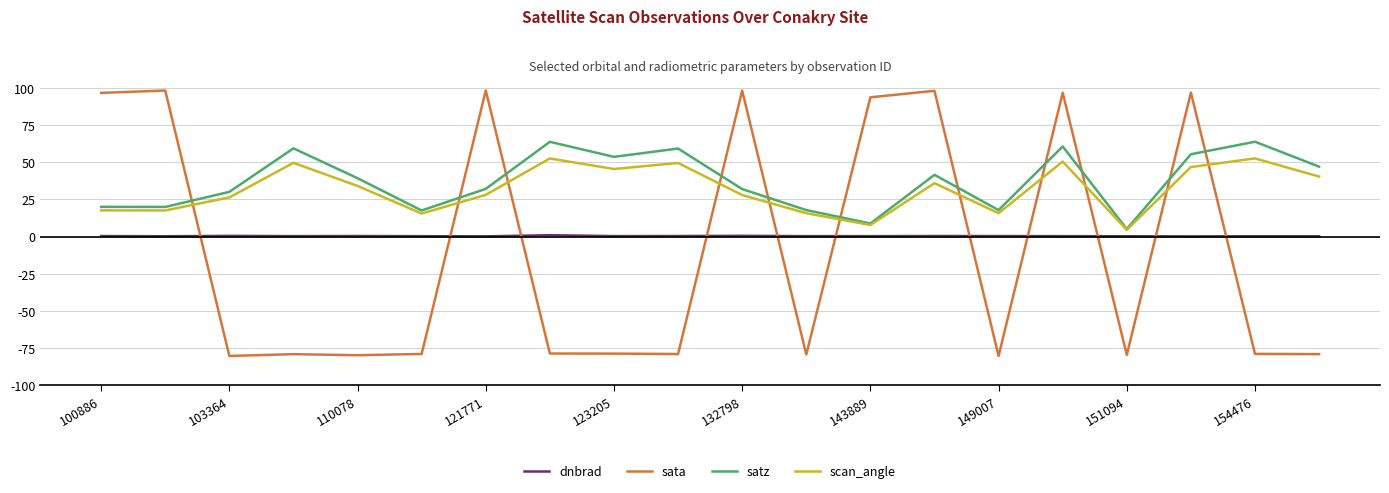

Which series has the widest spread of values?

sata